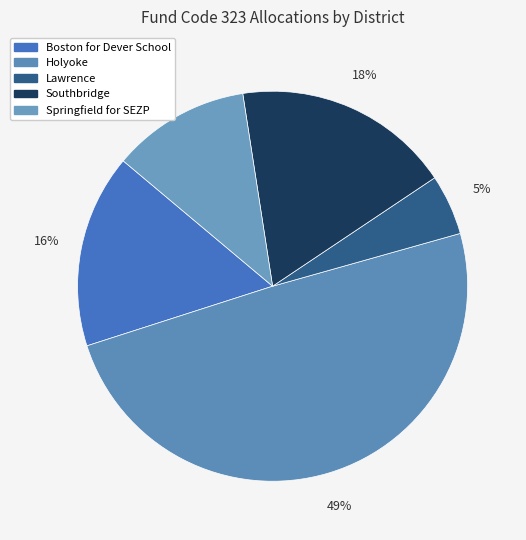

Which slice is the largest?

Holyoke